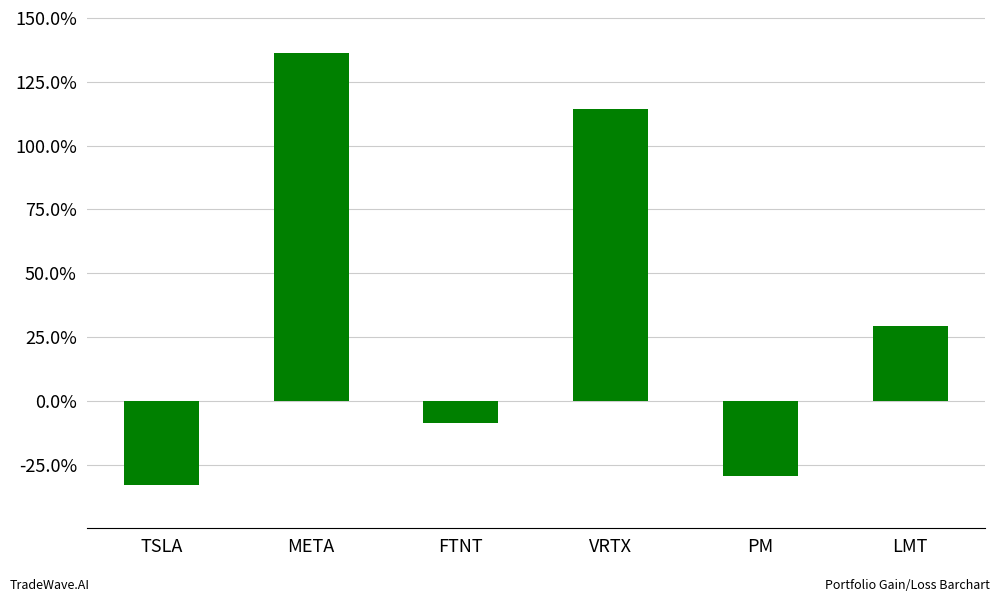

Rank the categories by value from highest to lowest.

META, VRTX, LMT, FTNT, PM, TSLA